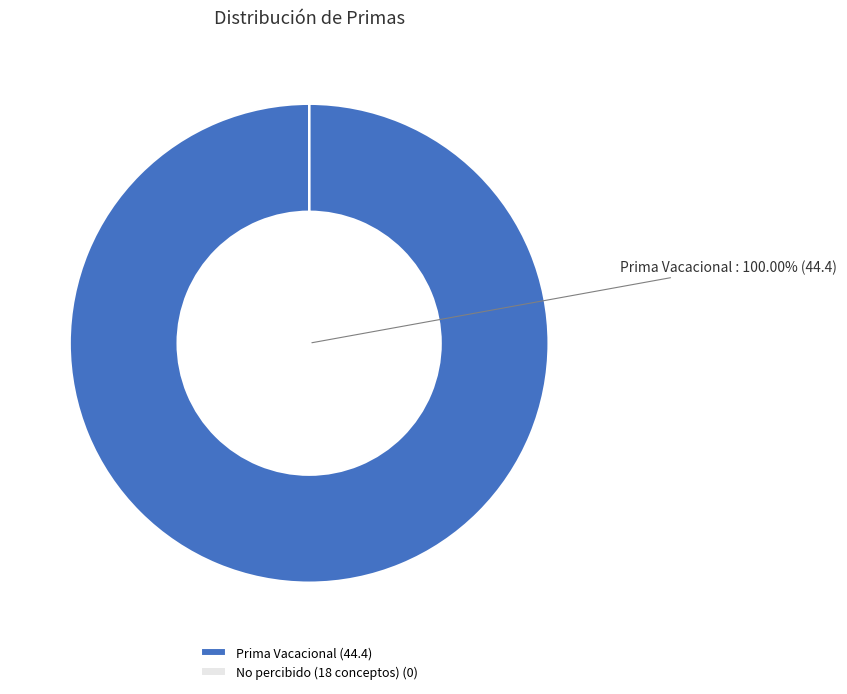

What is the largest slice in the pie chart?

Prima Vacacional (44.4)